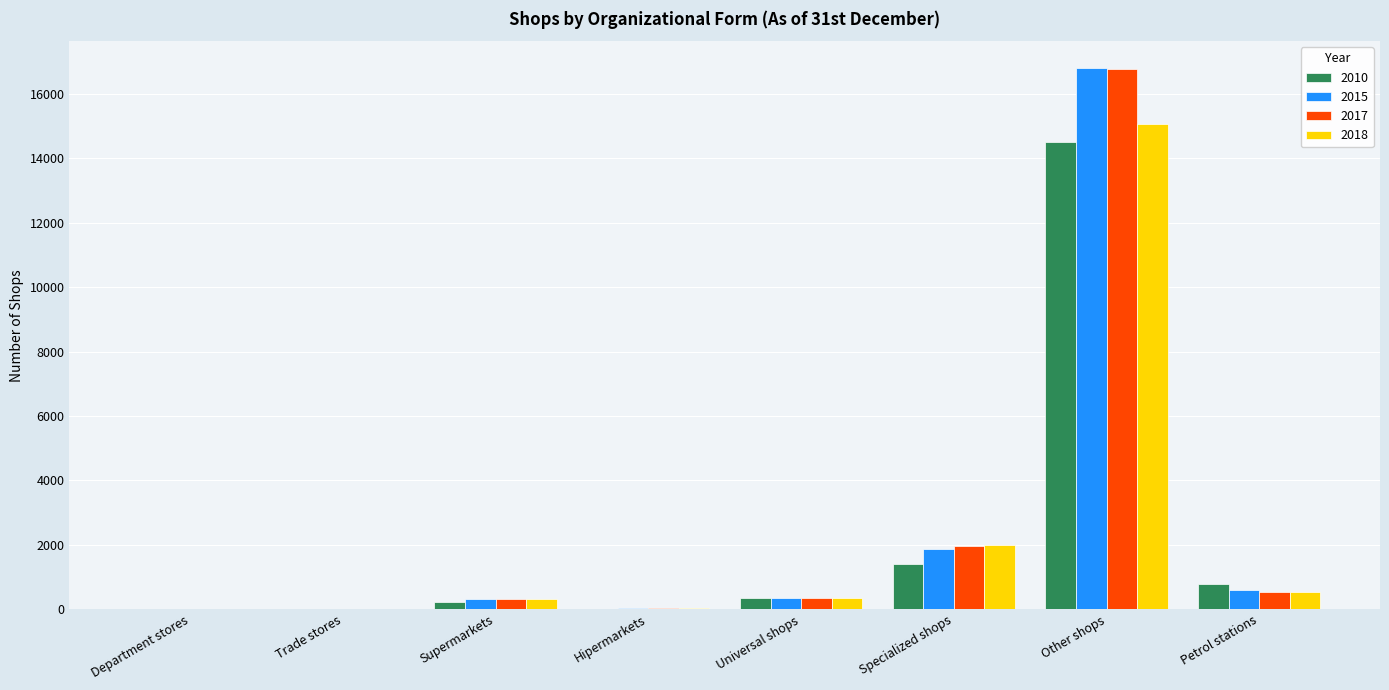

At which category is the sum across all series the highest?

Other shops